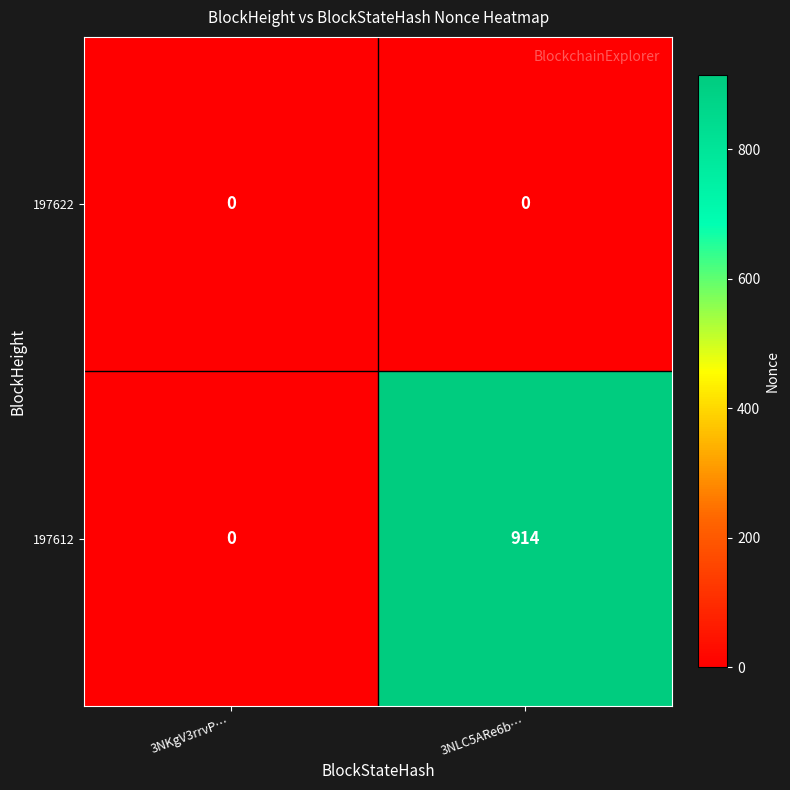

The 197612 series shows 629 at 3NKgV3rrvP…. True or false?

False